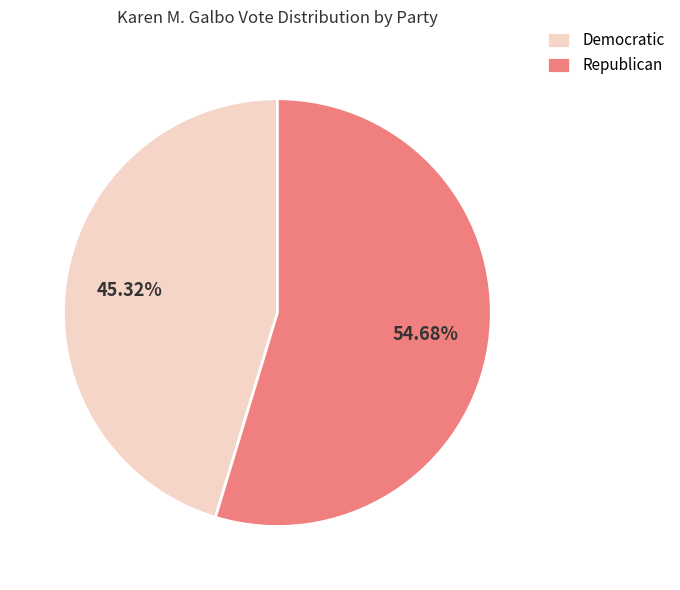

Which category has the biggest portion of the pie?

Republican